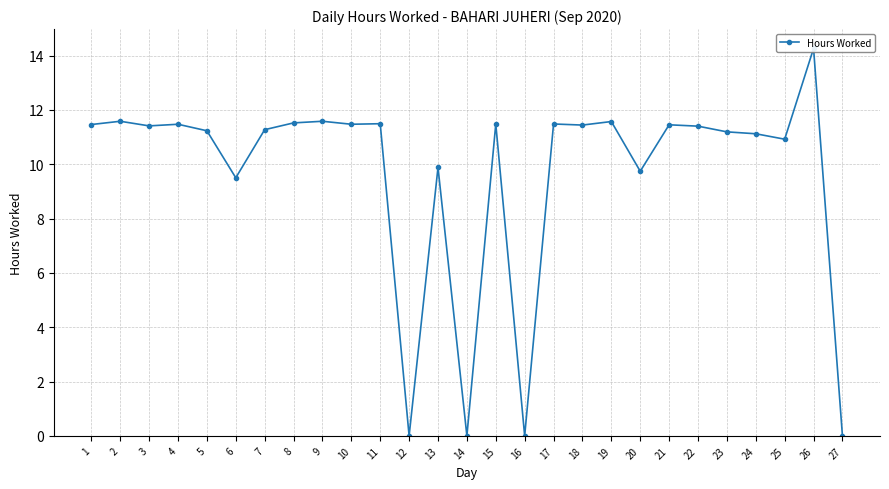

Which has a higher value, 21 or 18?

21